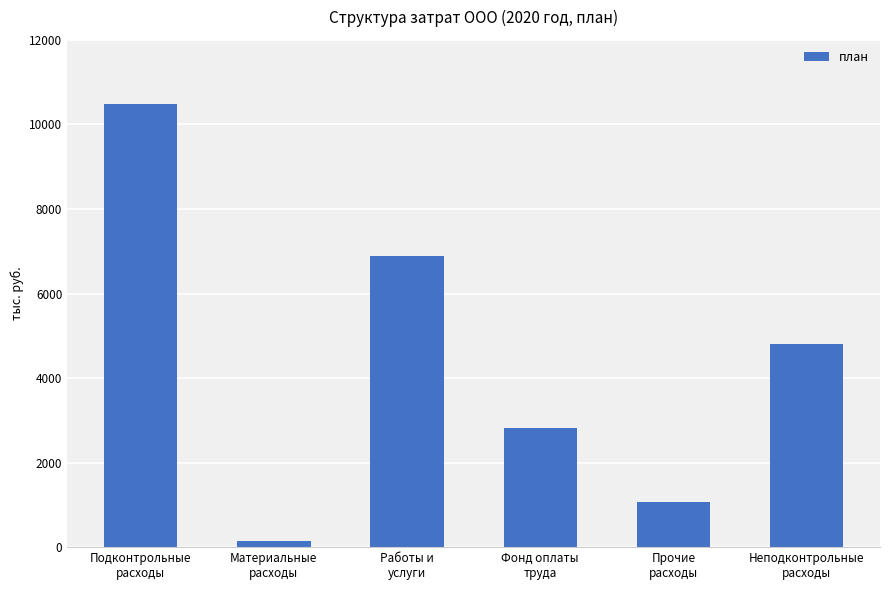

What is the average value?

4369.3